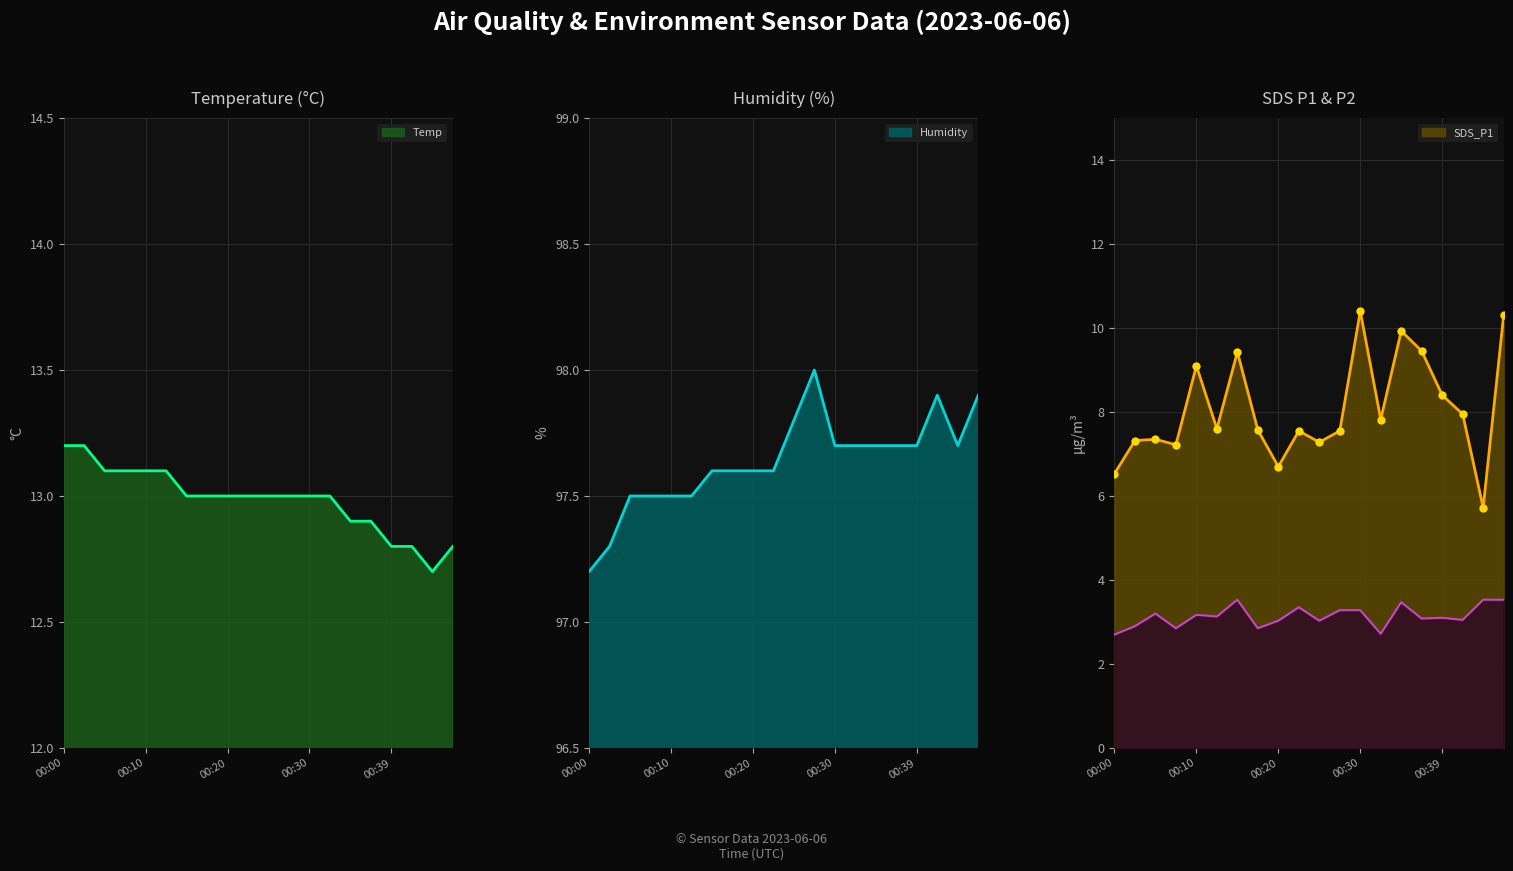

Rank the series by their maximum value, from highest to lowest.

Humidity line, Temp line, SDS_P1 line, SDS_P1 markers, SDS_P2 line